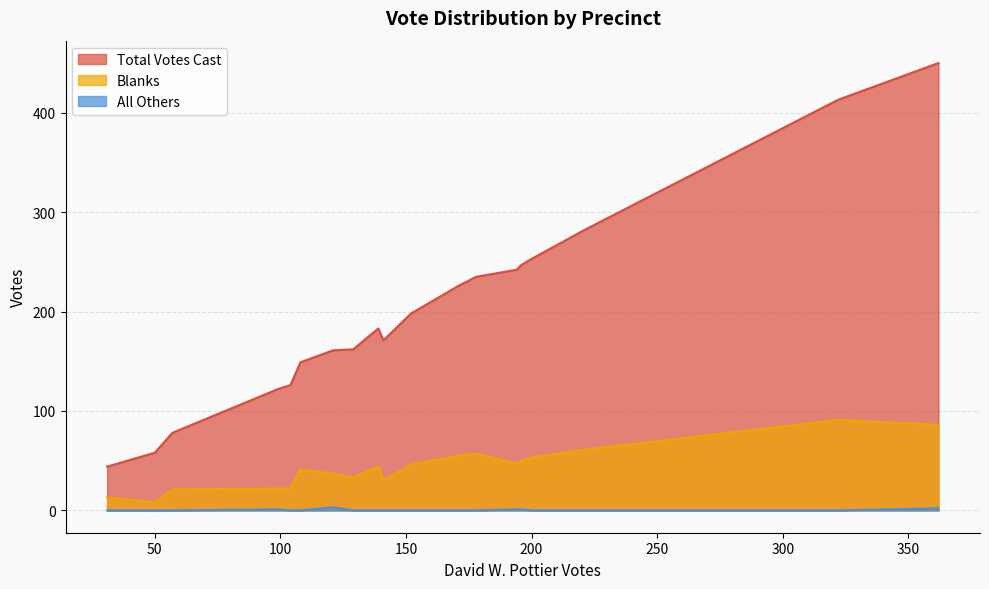

In All Others, how many points are lower than both neighbors (excluding endpoints)?

2